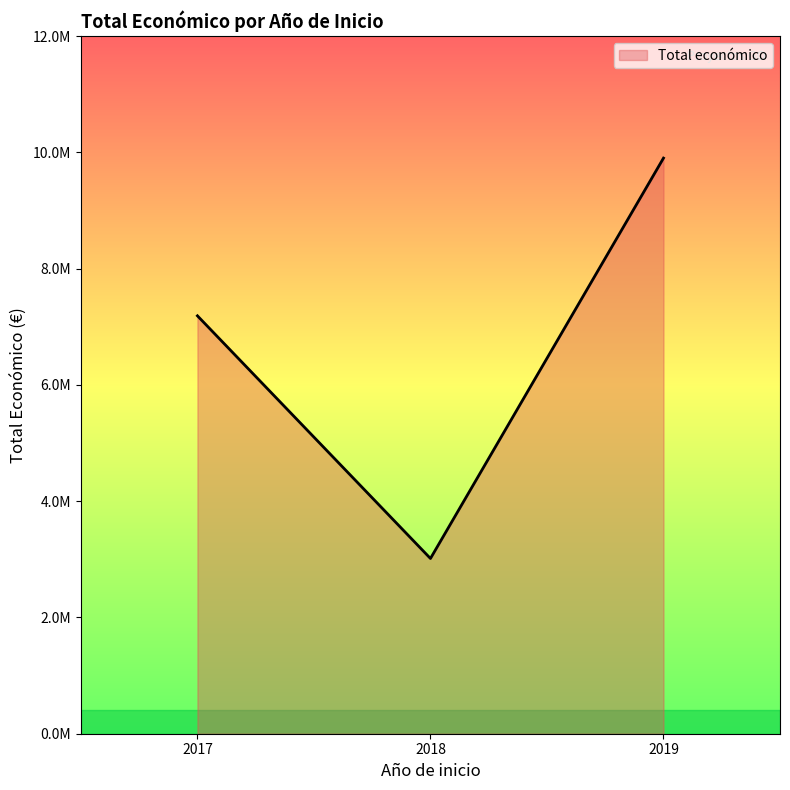

List the labels in order of value, smallest first.

2018, 2017, 2019